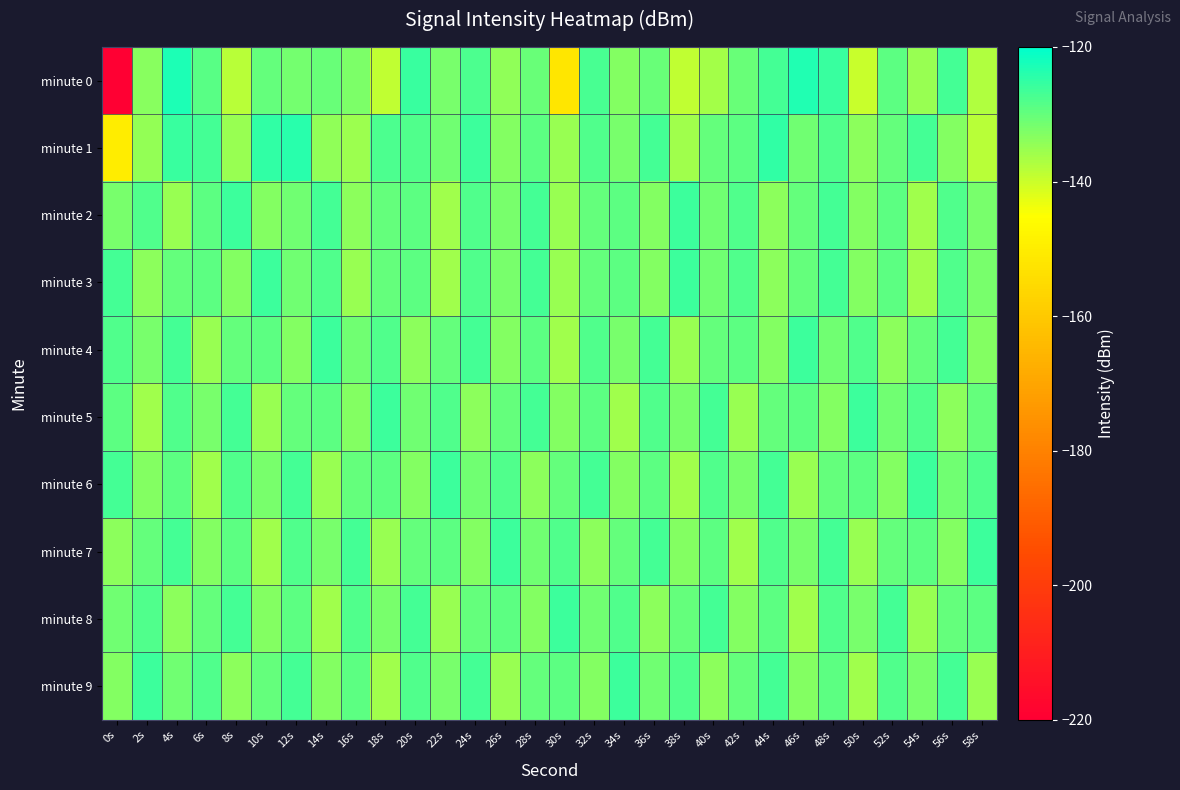

Reading left to right, list all the values displayed in this chart.

minute 0: 0s=-219.7	2s=-133.6	4s=-122.8	6s=-128.8	8s=-138.0	10s=-129.9	12s=-131.5	14s=-130.4	16s=-132.5	18s=-138.8	20s=-125.6	22s=-131.8	24s=-127.6	26s=-134.2	28s=-130.3	30s=-152.0	32s=-127.1	34s=-133.2	36s=-130.4	38s=-138.8	40s=-136.1	42s=-130.5	44s=-126.8	46s=-123.4	48s=-125.6	50s=-139.8	52s=-129.2	54s=-135.1	56s=-126.8	58s=-137.3
minute 1: 0s=-149.9	2s=-134.8	4s=-125.5	6s=-126.9	8s=-135.0	10s=-124.8	12s=-123.9	14s=-134.3	16s=-135.5	18s=-127.5	20s=-128.0	22s=-131.0	24s=-126.0	26s=-133.0	28s=-129.0	30s=-135.0	32s=-128.0	34s=-132.0	36s=-127.0	38s=-136.0	40s=-130.0	42s=-129.0	44s=-125.0	46s=-131.0	48s=-128.0	50s=-134.0	52s=-130.0	54s=-127.0	56s=-133.0	58s=-138.0
minute 2: 0s=-132.0	2s=-128.0	4s=-135.0	6s=-129.0	8s=-126.0	10s=-133.0	12s=-131.0	14s=-127.0	16s=-134.0	18s=-130.0	20s=-129.0	22s=-136.0	24s=-128.0	26s=-132.0	28s=-127.0	30s=-135.0	32s=-130.0	34s=-129.0	36s=-133.0	38s=-126.0	40s=-131.0	42s=-128.0	44s=-134.0	46s=-130.0	48s=-127.0	50s=-133.0	52s=-129.0	54s=-136.0	56s=-128.0	58s=-132.0
minute 3: 0s=-127.0	2s=-134.0	4s=-130.0	6s=-129.0	8s=-133.0	10s=-126.0	12s=-131.0	14s=-128.0	16s=-135.0	18s=-130.0	20s=-129.0	22s=-136.0	24s=-128.0	26s=-132.0	28s=-127.0	30s=-135.0	32s=-130.0	34s=-129.0	36s=-133.0	38s=-126.0	40s=-131.0	42s=-128.0	44s=-134.0	46s=-130.0	48s=-127.0	50s=-133.0	52s=-129.0	54s=-136.0	56s=-128.0	58s=-132.0
minute 4: 0s=-128.0	2s=-132.0	4s=-127.0	6s=-135.0	8s=-130.0	10s=-129.0	12s=-133.0	14s=-126.0	16s=-131.0	18s=-128.0	20s=-134.0	22s=-130.0	24s=-127.0	26s=-133.0	28s=-129.0	30s=-136.0	32s=-128.0	34s=-132.0	36s=-127.0	38s=-135.0	40s=-130.0	42s=-129.0	44s=-133.0	46s=-126.0	48s=-131.0	50s=-128.0	52s=-134.0	54s=-130.0	56s=-127.0	58s=-133.0
minute 5: 0s=-129.0	2s=-136.0	4s=-128.0	6s=-132.0	8s=-127.0	10s=-135.0	12s=-130.0	14s=-129.0	16s=-133.0	18s=-126.0	20s=-131.0	22s=-128.0	24s=-134.0	26s=-130.0	28s=-127.0	30s=-133.0	32s=-129.0	34s=-136.0	36s=-128.0	38s=-132.0	40s=-127.0	42s=-135.0	44s=-130.0	46s=-129.0	48s=-133.0	50s=-126.0	52s=-131.0	54s=-128.0	56s=-134.0	58s=-130.0
minute 6: 0s=-127.0	2s=-133.0	4s=-129.0	6s=-136.0	8s=-128.0	10s=-132.0	12s=-127.0	14s=-135.0	16s=-130.0	18s=-129.0	20s=-133.0	22s=-126.0	24s=-131.0	26s=-128.0	28s=-134.0	30s=-130.0	32s=-127.0	34s=-133.0	36s=-129.0	38s=-136.0	40s=-128.0	42s=-132.0	44s=-127.0	46s=-135.0	48s=-130.0	50s=-129.0	52s=-133.0	54s=-126.0	56s=-131.0	58s=-128.0
minute 7: 0s=-134.0	2s=-130.0	4s=-127.0	6s=-133.0	8s=-129.0	10s=-136.0	12s=-128.0	14s=-132.0	16s=-127.0	18s=-135.0	20s=-130.0	22s=-129.0	24s=-133.0	26s=-126.0	28s=-131.0	30s=-128.0	32s=-134.0	34s=-130.0	36s=-127.0	38s=-133.0	40s=-129.0	42s=-136.0	44s=-128.0	46s=-132.0	48s=-127.0	50s=-135.0	52s=-130.0	54s=-129.0	56s=-133.0	58s=-126.0
minute 8: 0s=-131.0	2s=-128.0	4s=-134.0	6s=-130.0	8s=-127.0	10s=-133.0	12s=-129.0	14s=-136.0	16s=-128.0	18s=-132.0	20s=-127.0	22s=-135.0	24s=-130.0	26s=-129.0	28s=-133.0	30s=-126.0	32s=-131.0	34s=-128.0	36s=-134.0	38s=-130.0	40s=-127.0	42s=-133.0	44s=-129.0	46s=-136.0	48s=-128.0	50s=-132.0	52s=-127.0	54s=-135.0	56s=-130.0	58s=-129.0
minute 9: 0s=-133.0	2s=-126.0	4s=-131.0	6s=-128.0	8s=-134.0	10s=-130.0	12s=-127.0	14s=-133.0	16s=-129.0	18s=-136.0	20s=-128.0	22s=-132.0	24s=-127.0	26s=-135.0	28s=-130.0	30s=-129.0	32s=-133.0	34s=-126.0	36s=-131.0	38s=-128.0	40s=-134.0	42s=-130.0	44s=-127.0	46s=-133.0	48s=-129.0	50s=-136.0	52s=-128.0	54s=-132.0	56s=-127.0	58s=-135.0